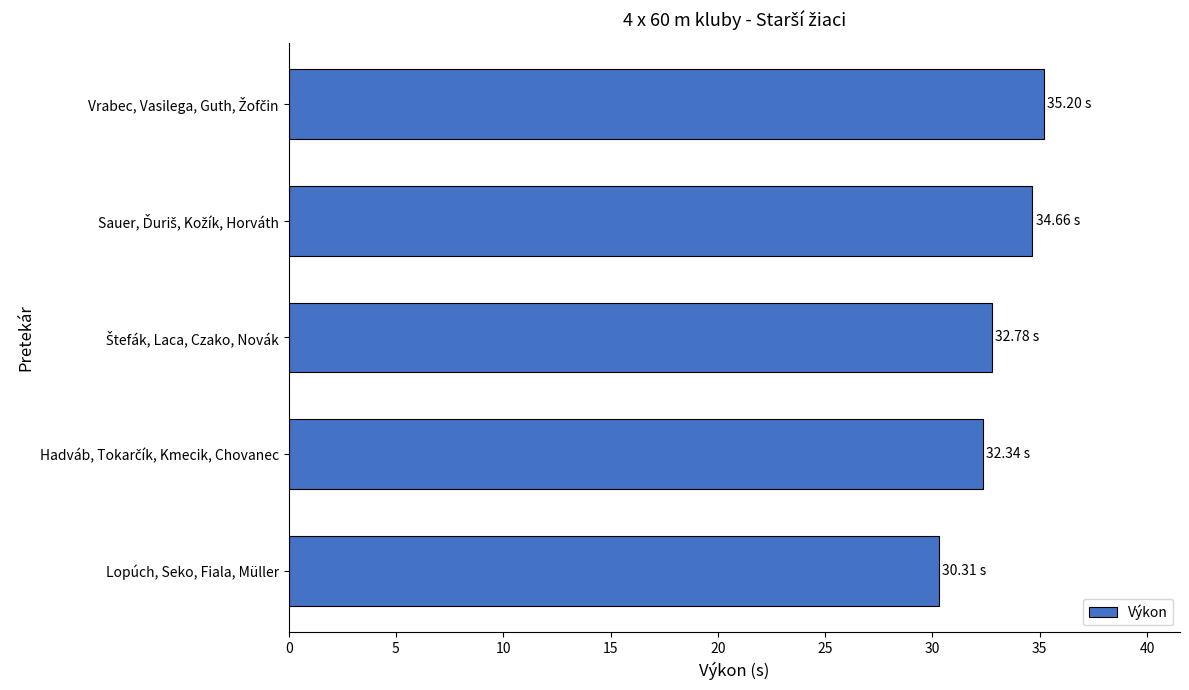

What is the smallest value displayed?

30.3